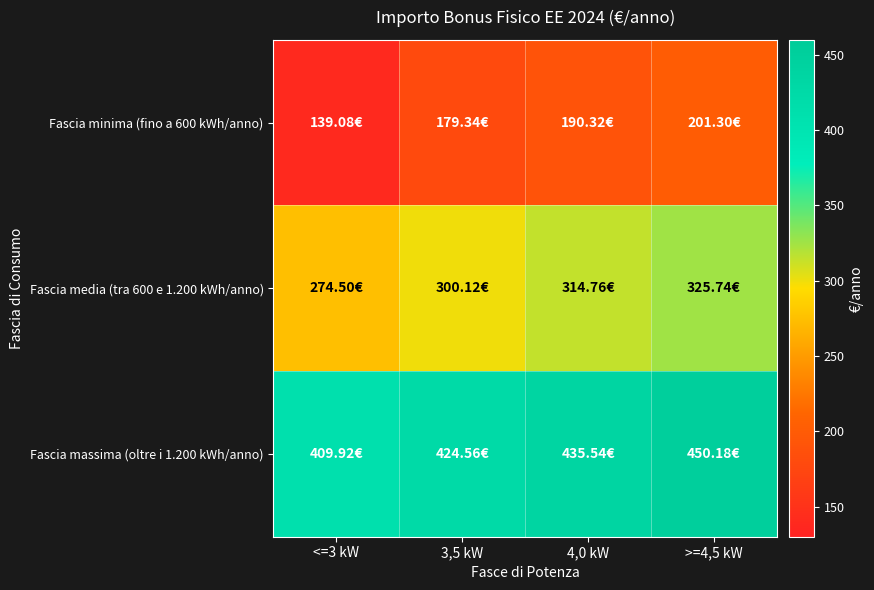

Which has a higher value, 4,0 kW or >=4,5 kW?

>=4,5 kW